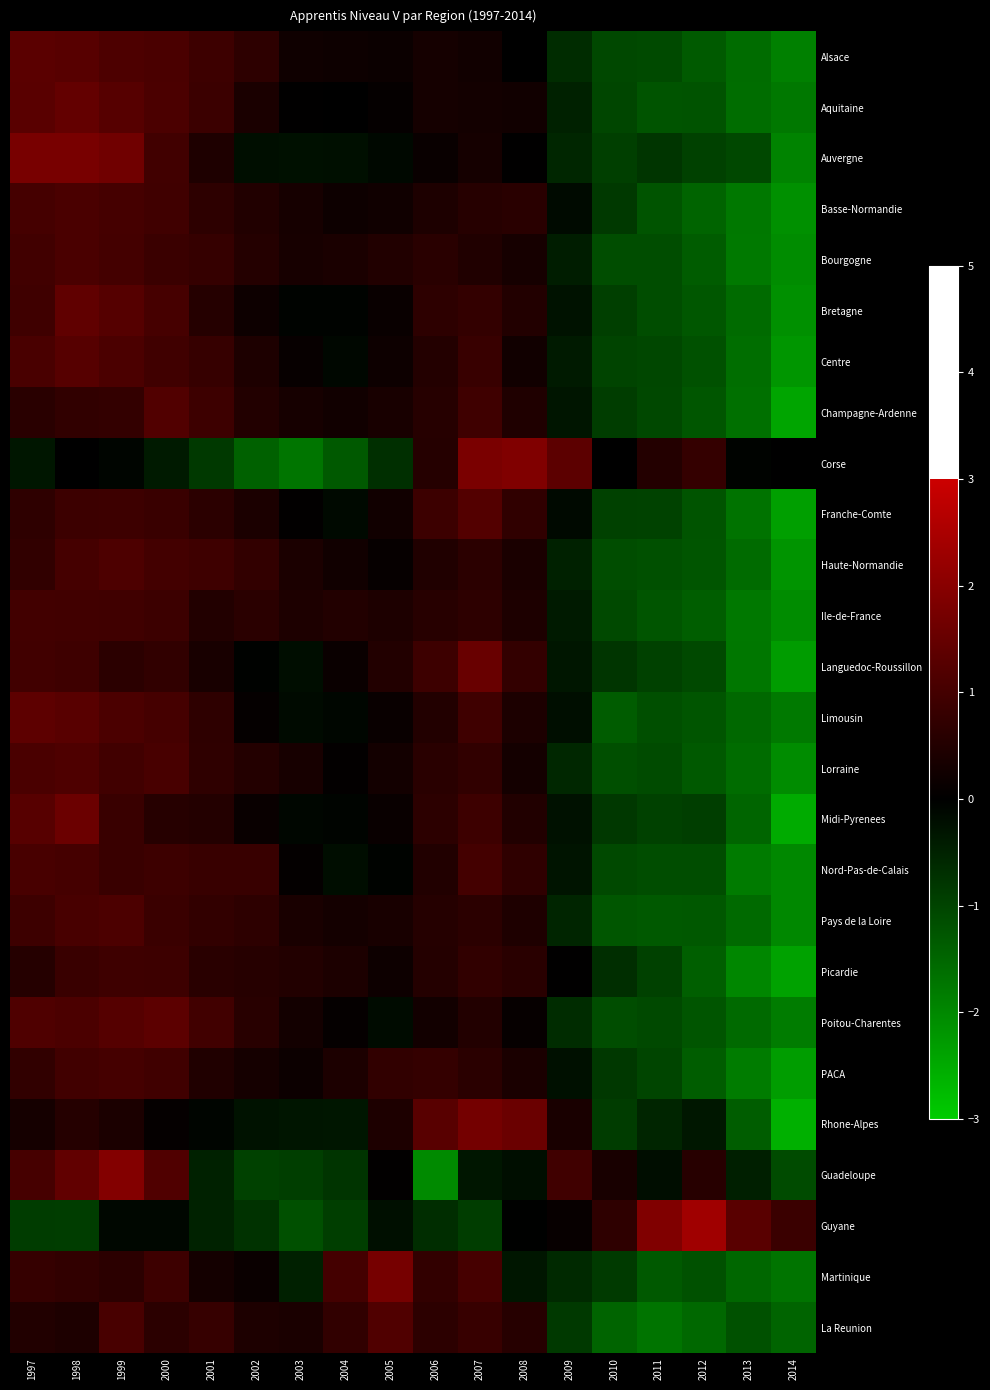

Which has a higher value, 2008 or 2003?

2003